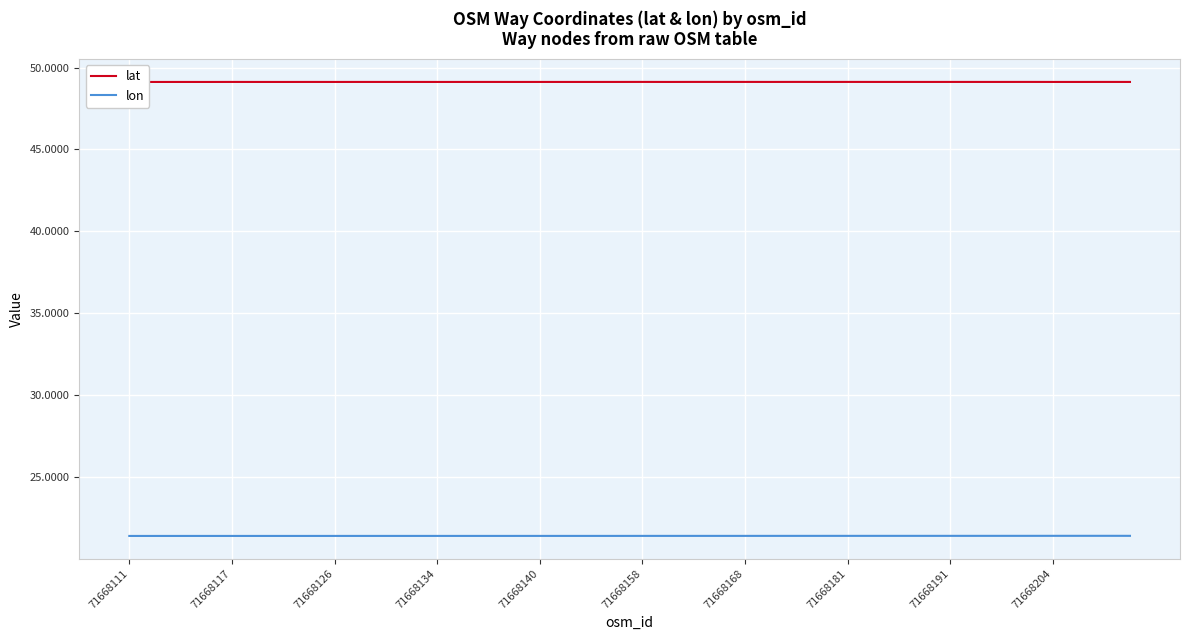

True or false: lon and lat intersect in this chart.

False